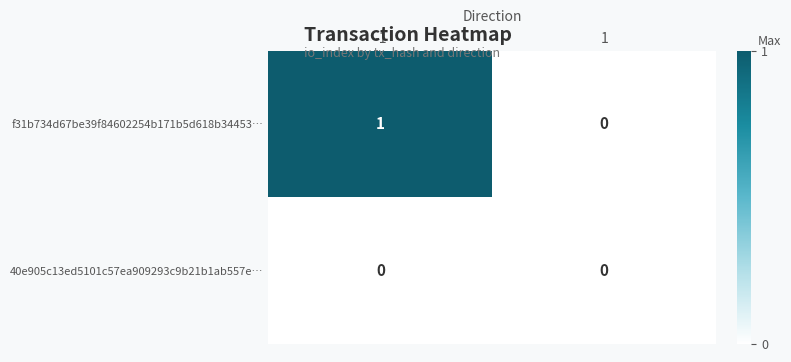

Reading right to left, transcribe all the data shown in this chart.

f31b734d67be39f84602254b171b5d618b34453…: 0	1
40e905c13ed5101c57ea909293c9b21b1ab557e…: 0	0